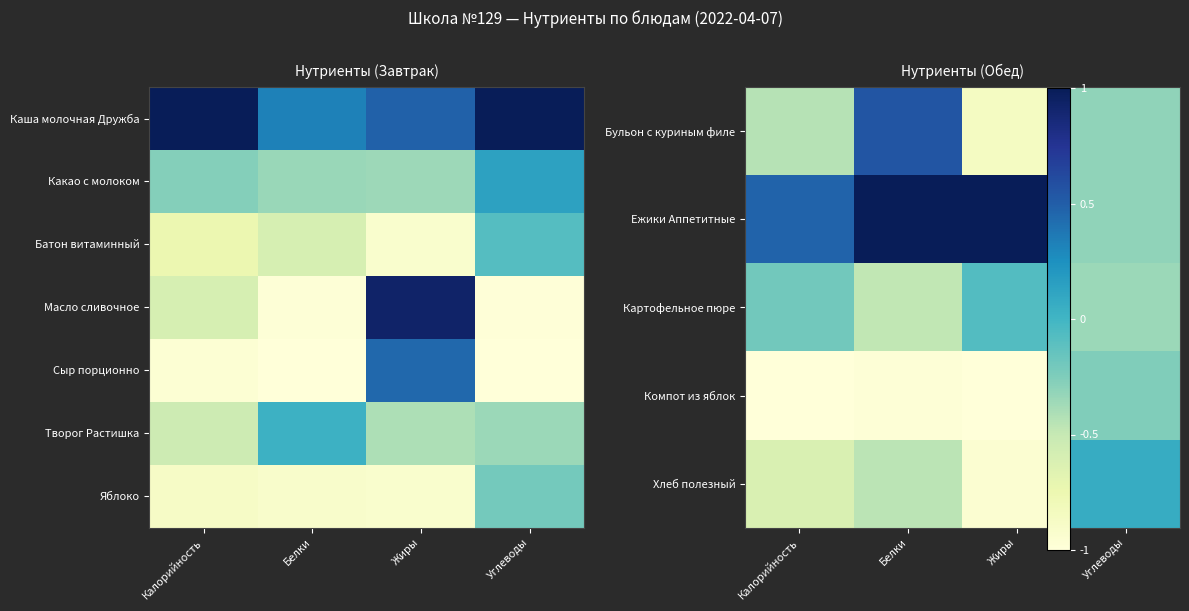

The value of Ежики Аппетитные at Белки is 0.6. True or false?

False